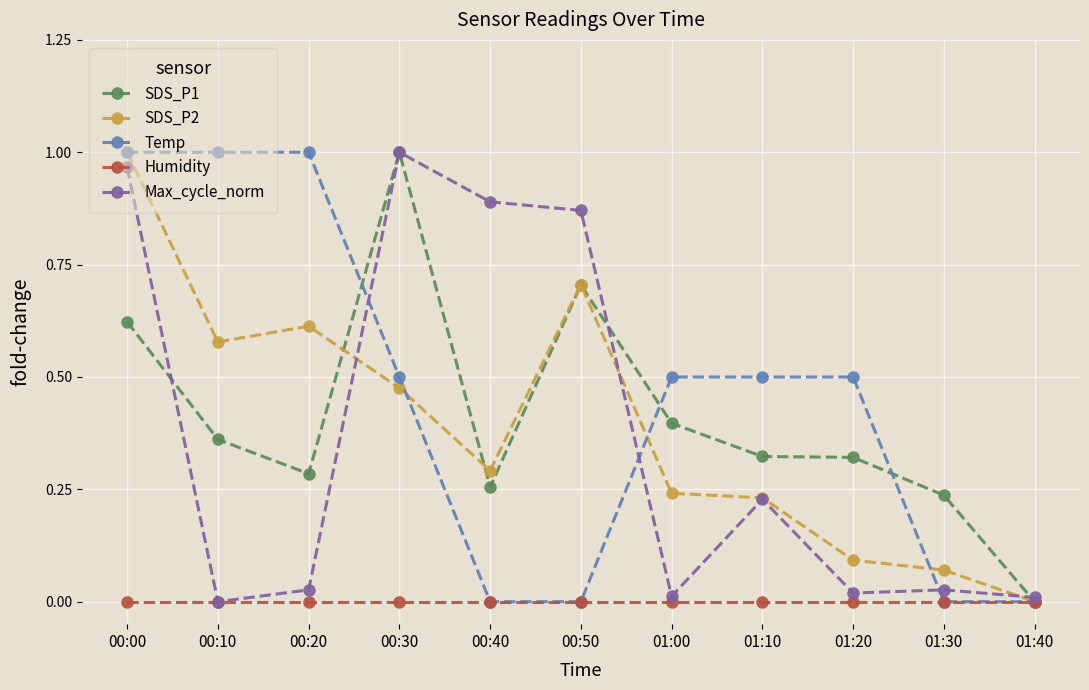

What is the label of the 8th point from the left?

01:10